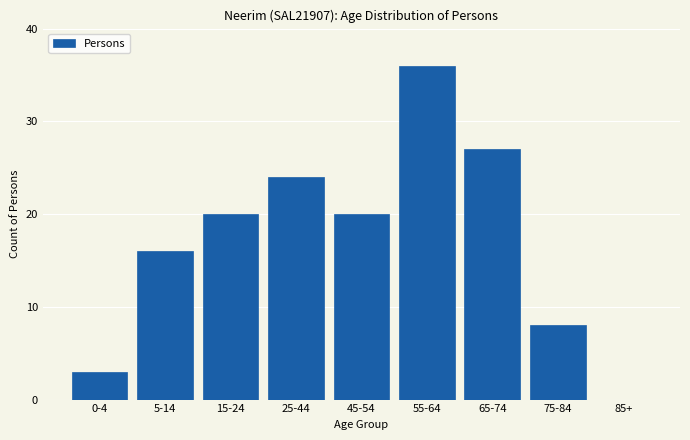

Reading right to left, what are all the values shown in this chart?

85+=0	75-84=8	65-74=27	55-64=36	45-54=20	25-44=24	15-24=20	5-14=16	0-4=3